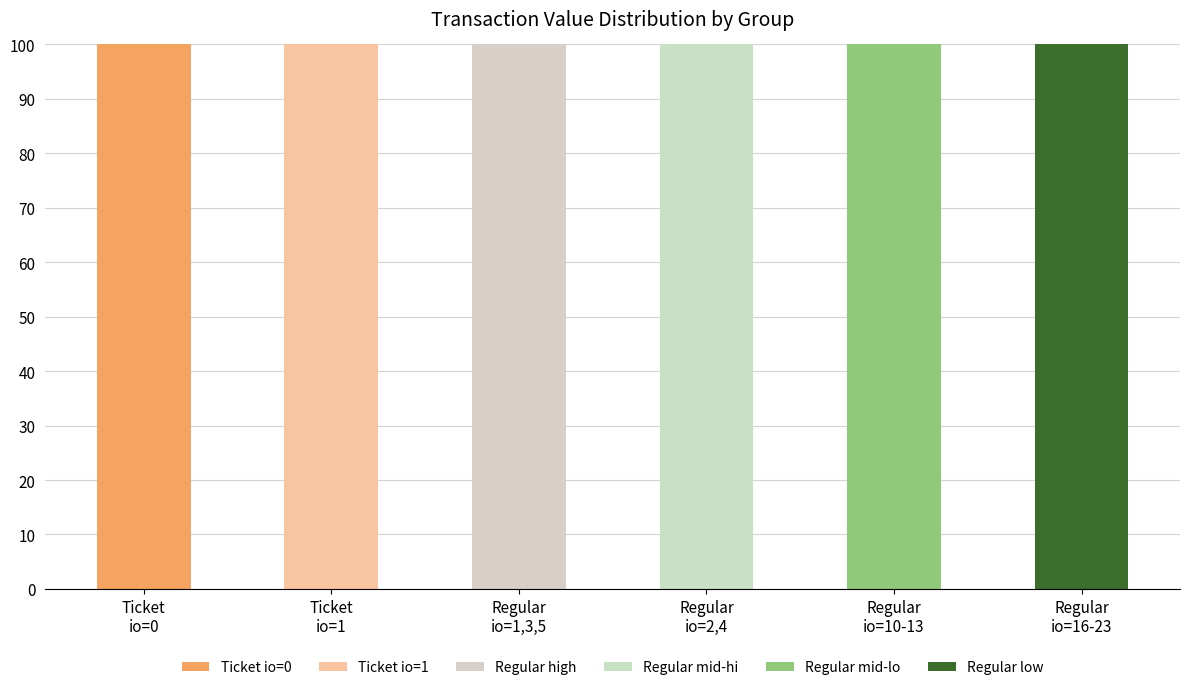

What is the difference between the Regular mid-lo values at Regular
io=16-23 and Regular
io=10-13?

100